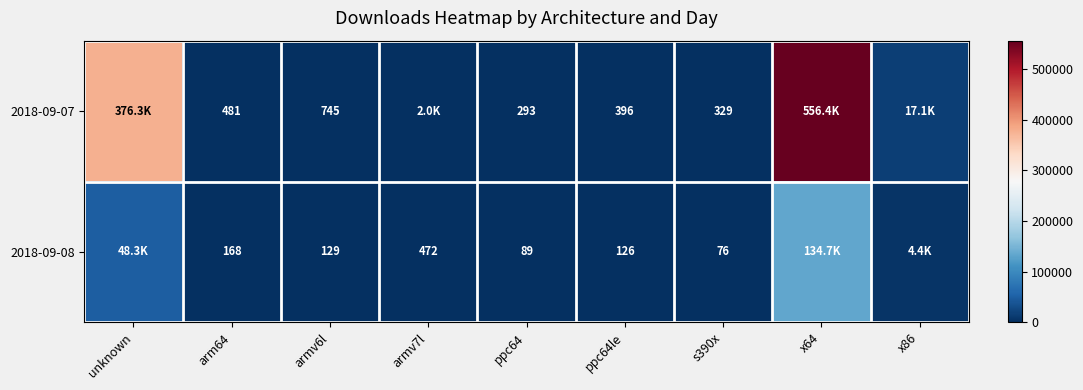

The 2018-09-08 series shows 623 at armv7l. True or false?

False